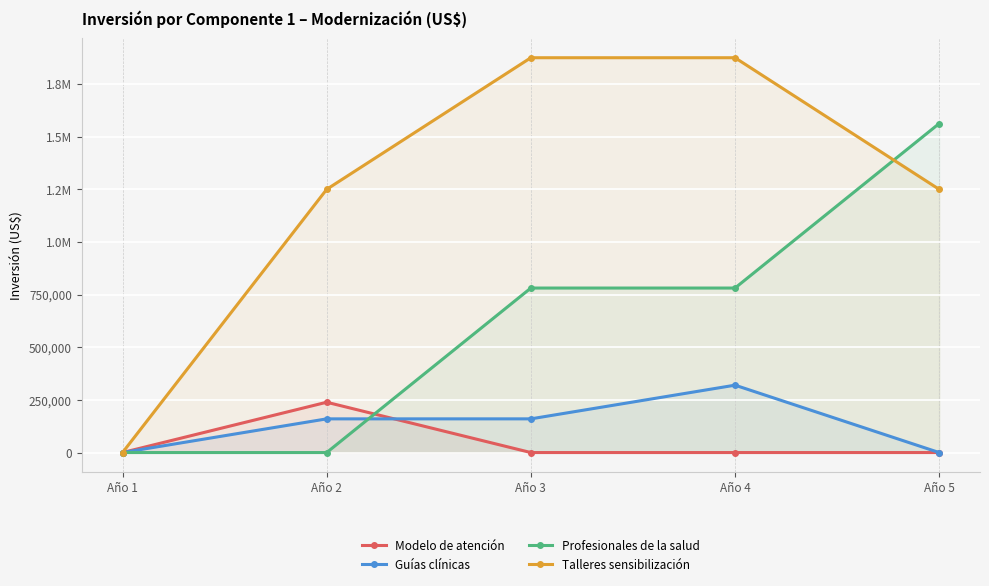

Reading left to right, list all the values displayed in this chart.

Modelo de atención: Año 1=0.0	Año 2=238957.4	Año 3=0.0	Año 4=0.0	Año 5=0.0
Guías clínicas: Año 1=0.0	Año 2=160000.0	Año 3=160000.0	Año 4=320000.0	Año 5=0.0
Profesionales de la salud: Año 1=0.0	Año 2=0.0	Año 3=781250.0	Año 4=781250.0	Año 5=1562500.0
Talleres sensibilización: Año 1=0.0	Año 2=1250000.0	Año 3=1875000.0	Año 4=1875000.0	Año 5=1250000.0